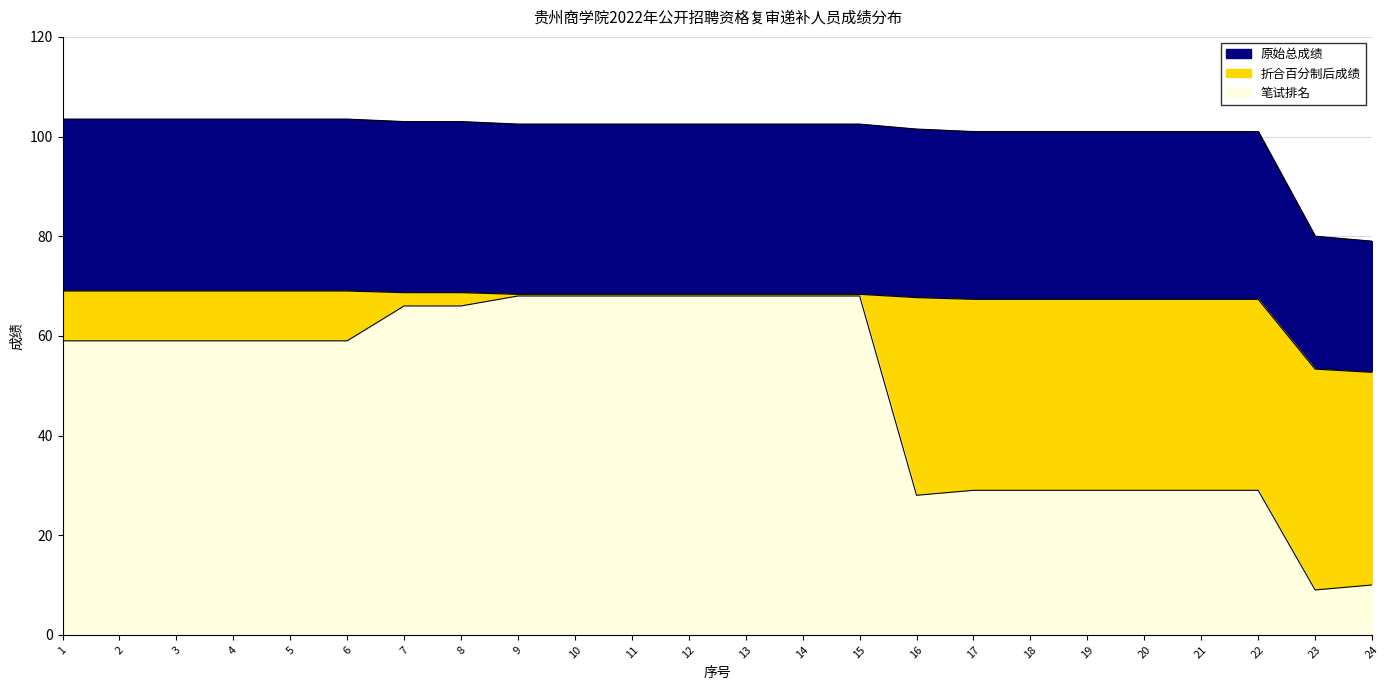

Read the 笔试排名 value at 6.

59.0